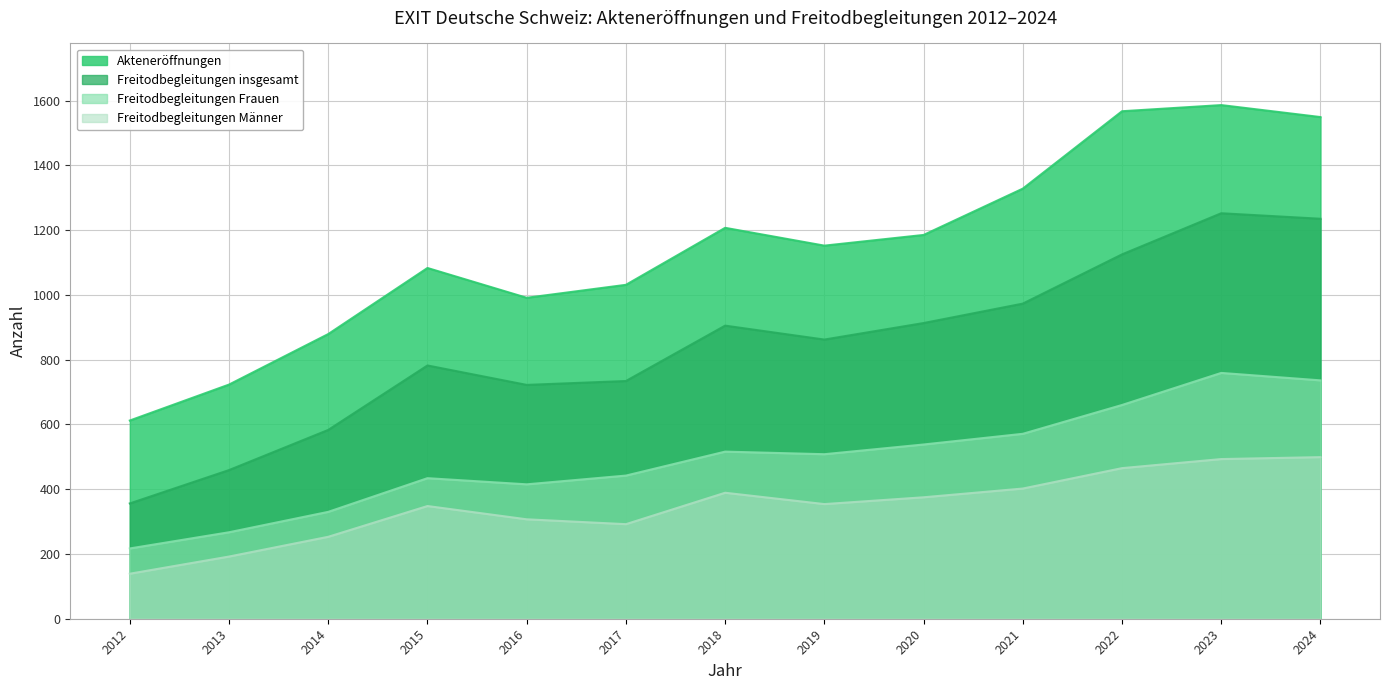

The value of Freitodbegleitungen insgesamt at 2019 is 523. True or false?

False